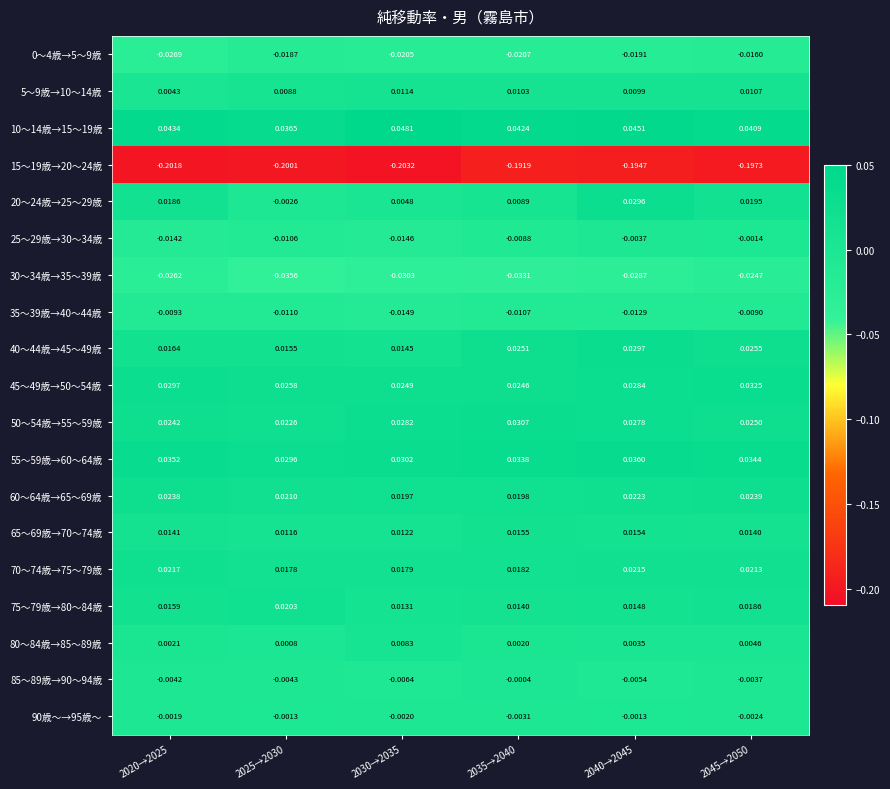

Is the value of 80～84歳→85～89歳 at 2040→2045 greater than the value of 70～74歳→75～79歳 at 2025→2030?

No